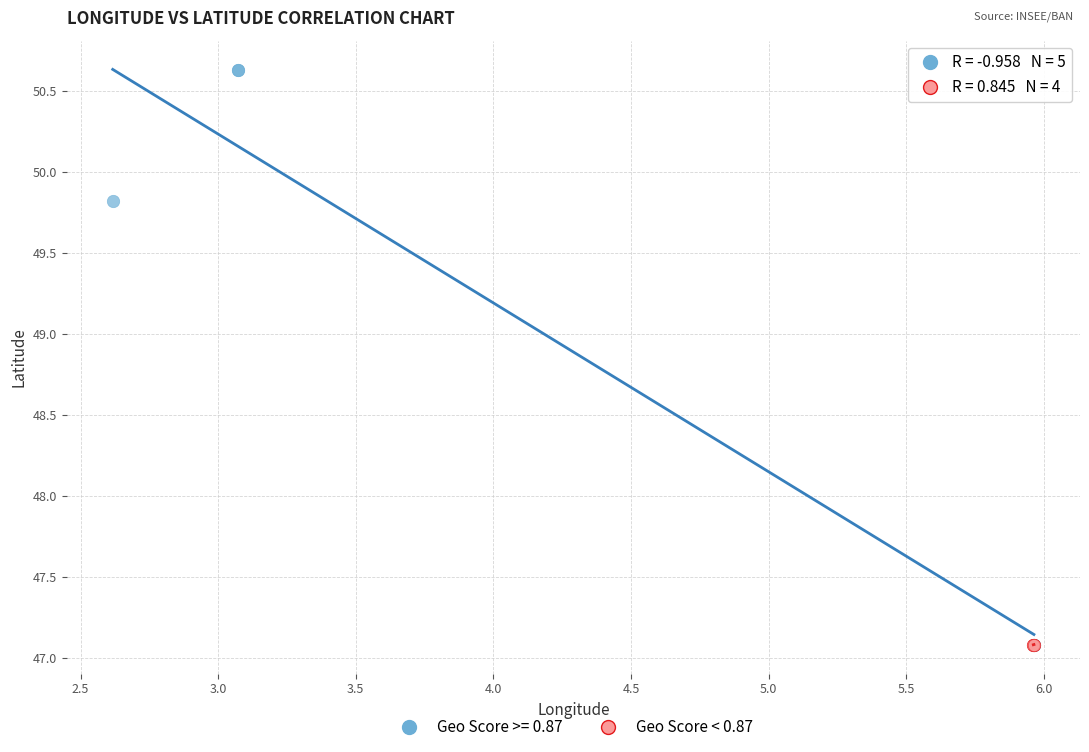

Which series contains the highest Y value?

Geo Score >= 0.87